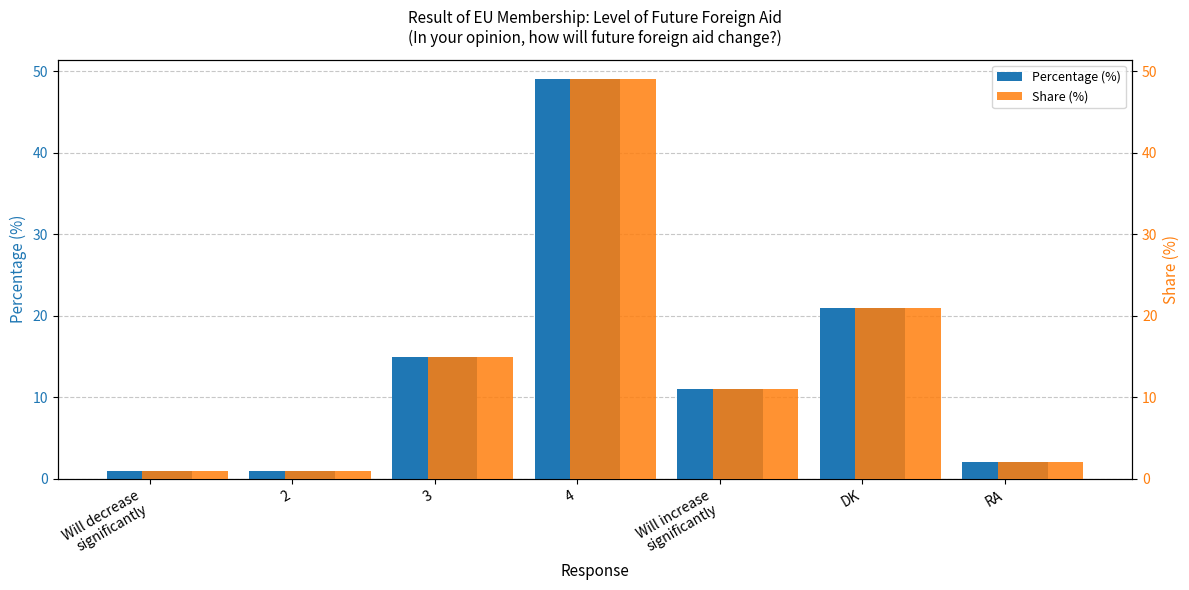

Is the value of Share (%) at 3 greater than the value of Percentage (%) at 2?

Yes